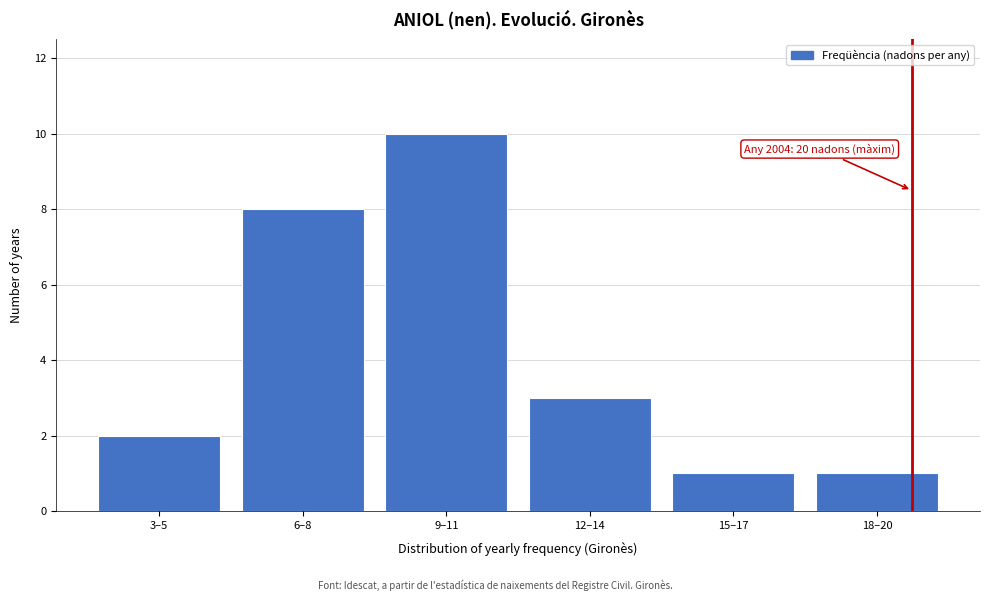

Reading right to left, what are all the values shown in this chart?

1	1	3	10	8	2